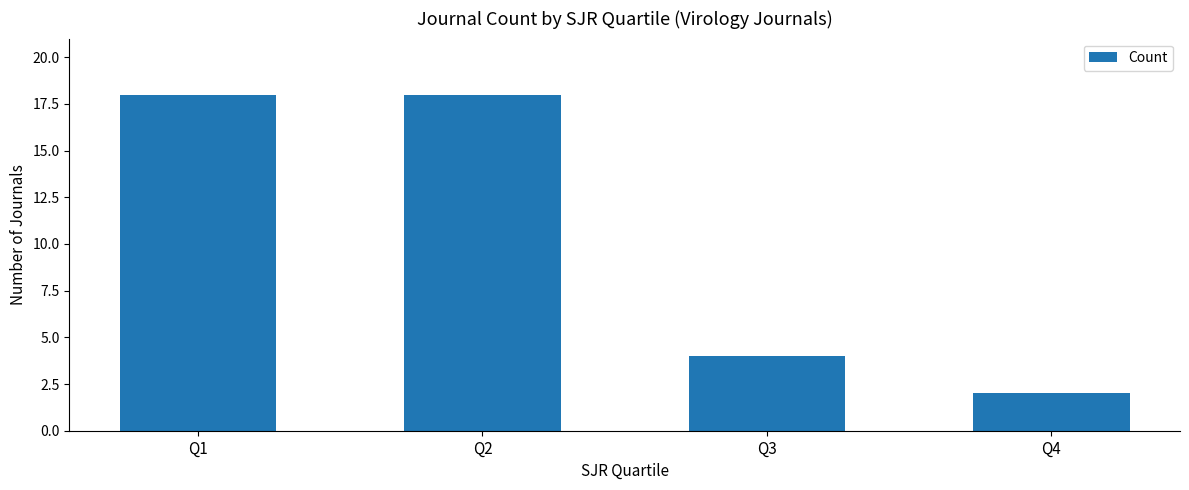

What is the value of the 2nd bar from the left?

18